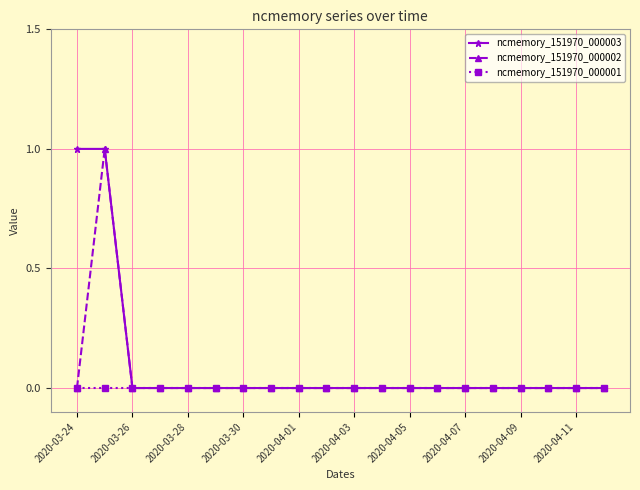

How many lines are shown in the chart?

3